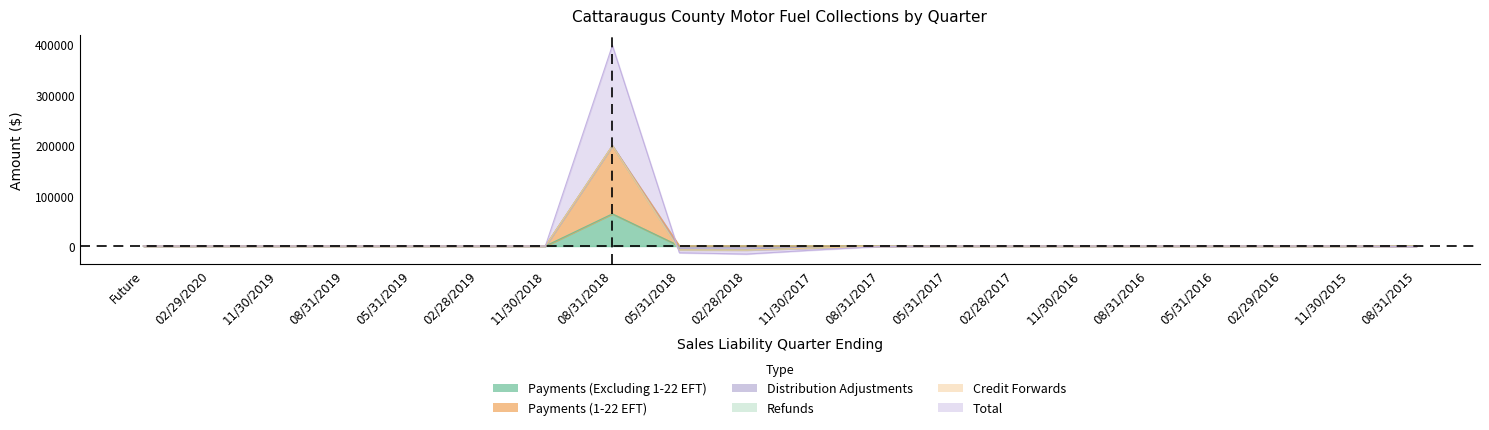

Between 05/31/2018 and 08/31/2016, which is larger?

05/31/2018